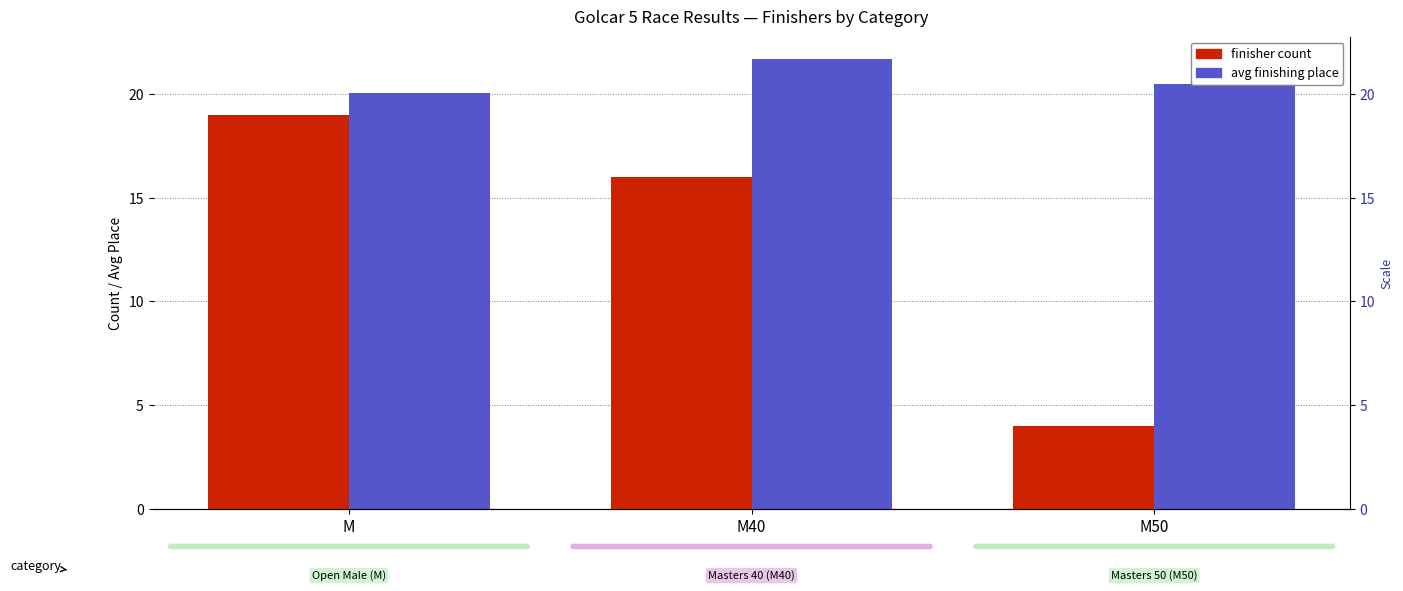

What are all the series names shown in the legend?

finisher count, avg finishing place